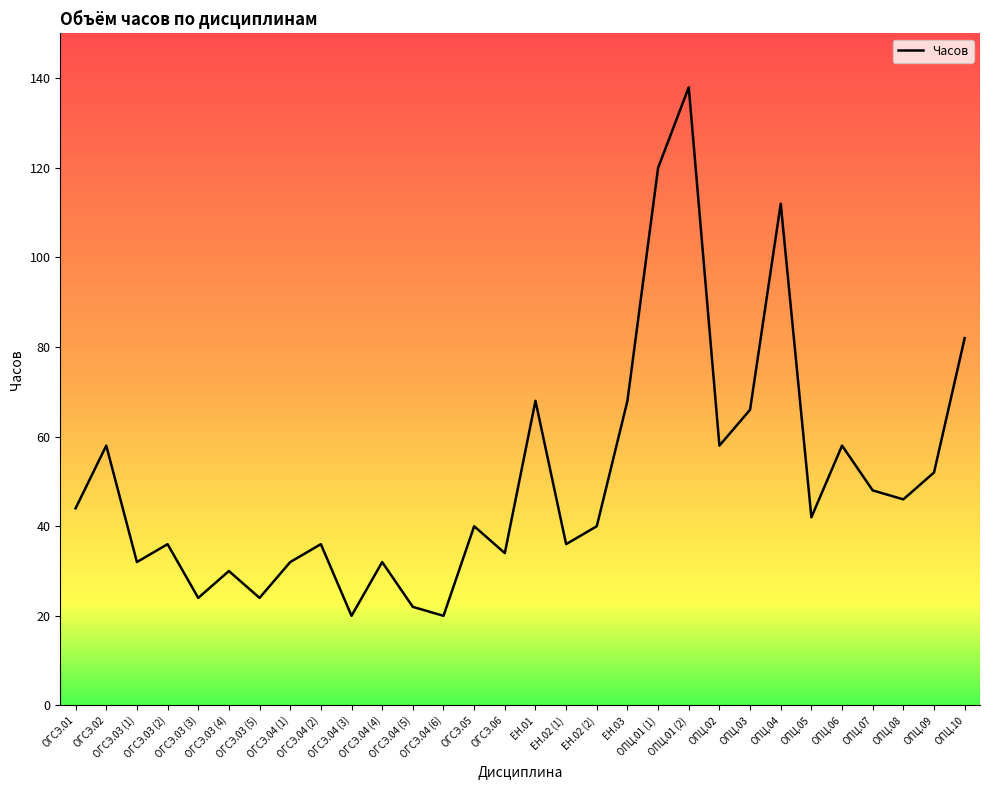

What is the smallest value displayed?

20